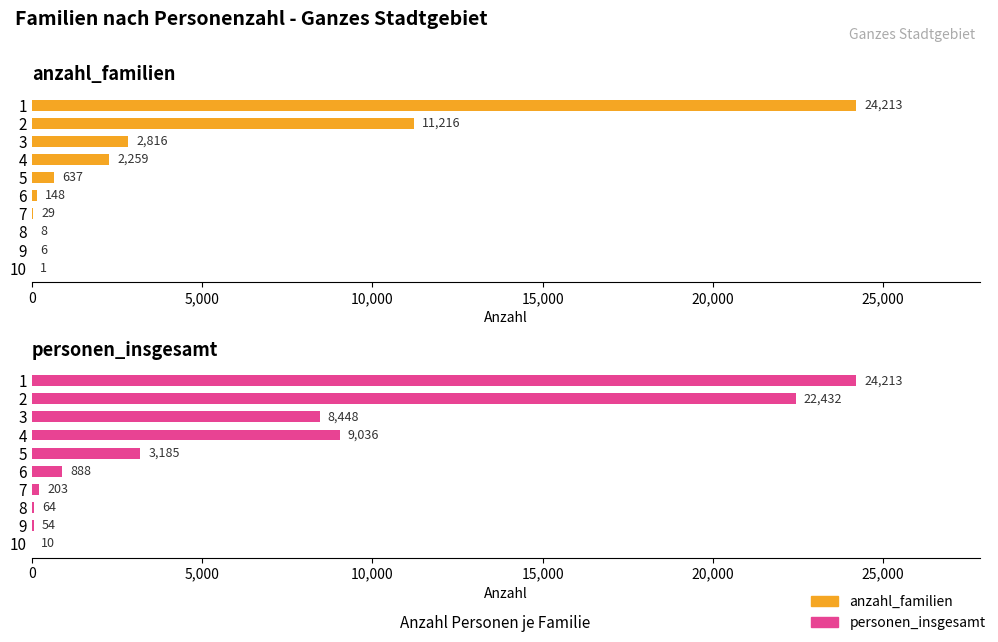

Is it true that anzahl_familien equals 994 at 4?

False